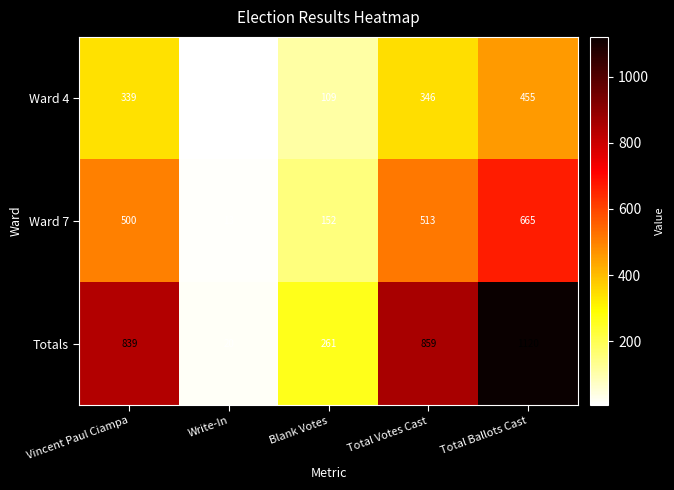

The value of Ward 7 at Total Votes Cast is 513. True or false?

True